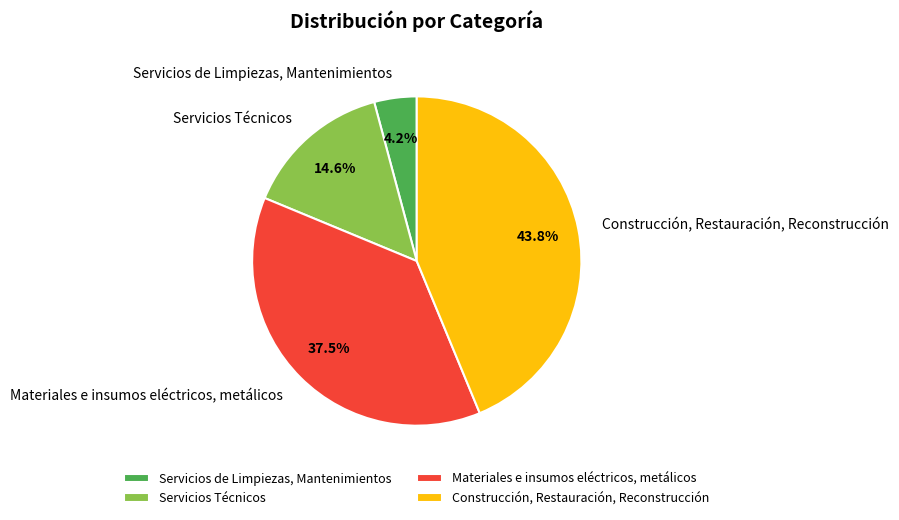

What percentage is NOT represented by Servicios de Limpiezas, Mantenimientos?

95.8%